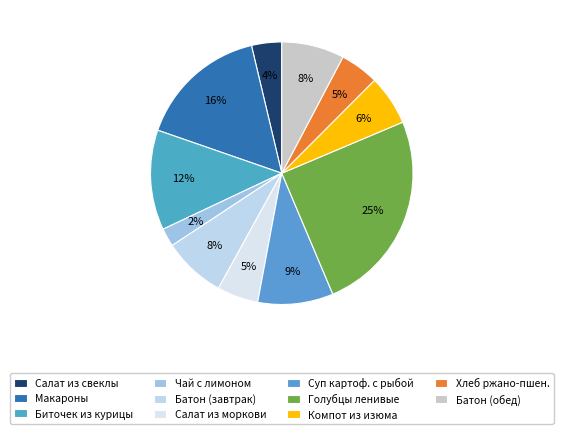

What percentage is the Компот из изюма slice, to the nearest percent?

6%